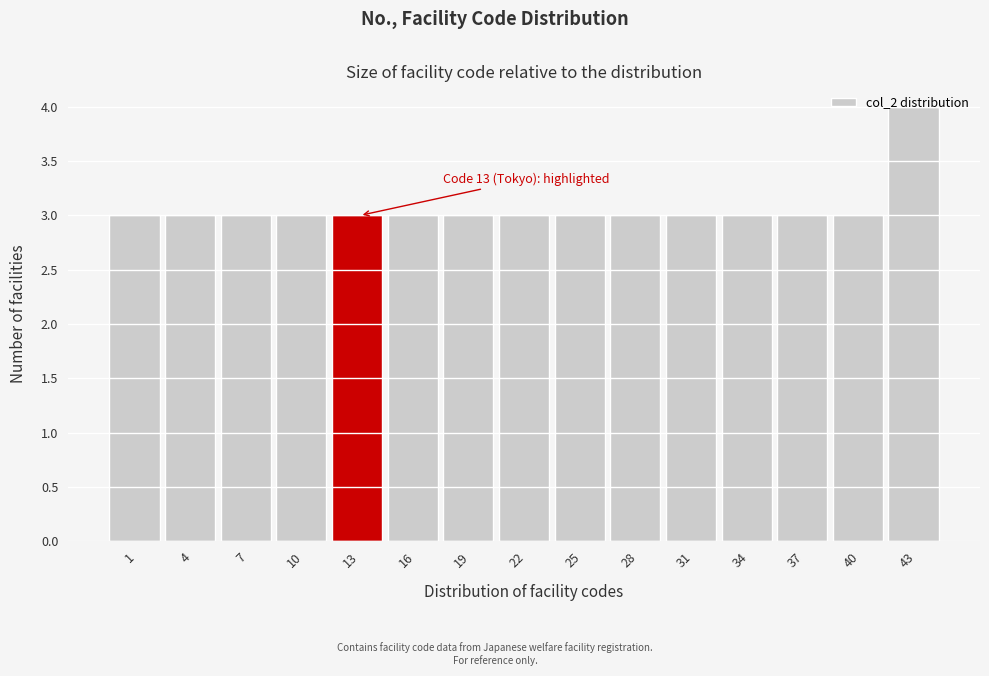

What is the value of the 6th bar from the left?

3